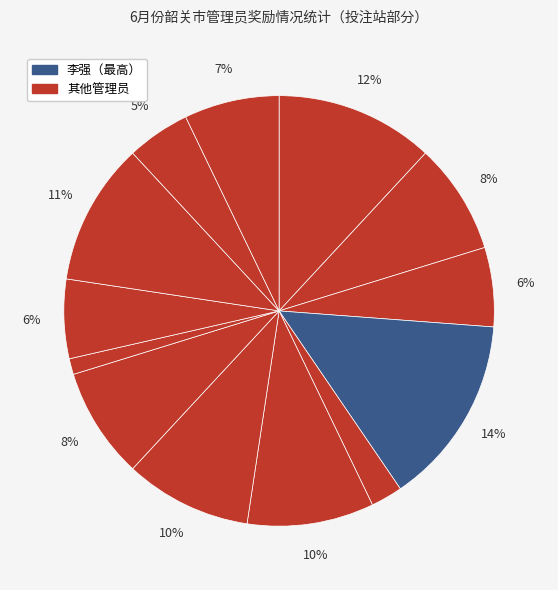

Does any single category account for the majority?

No